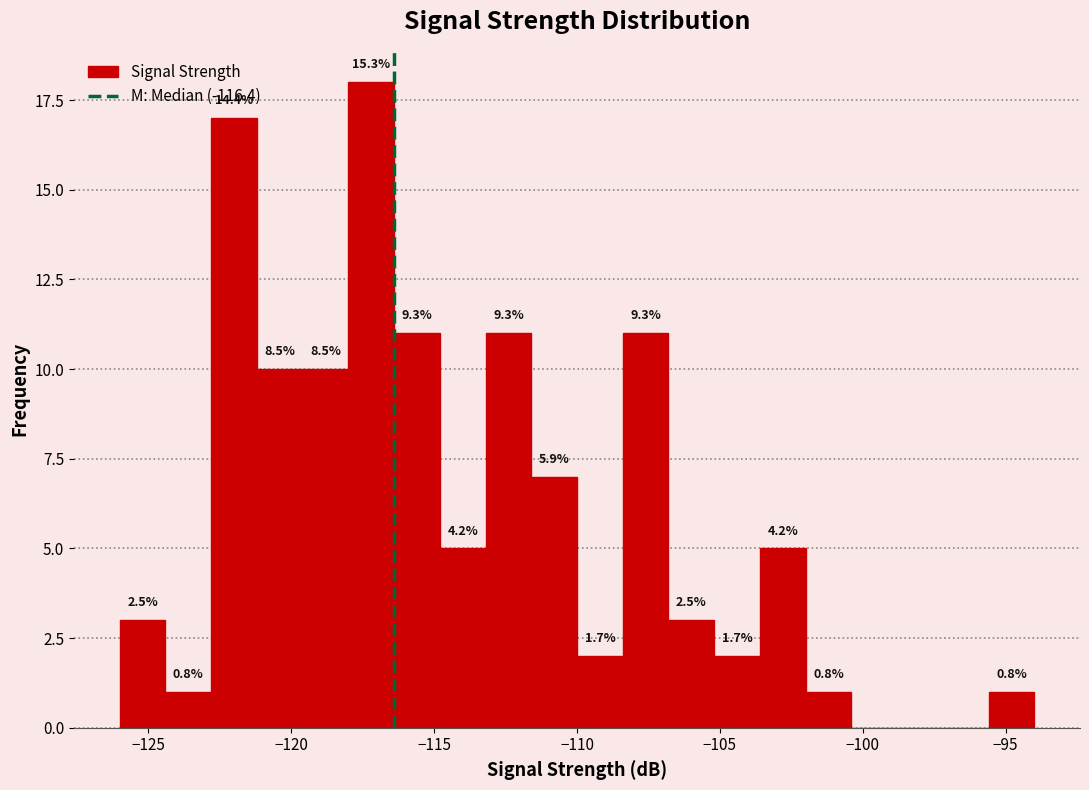

Around what value on the x-axis is the tallest bar? Give the approximate position of its centre, as read against the axis.

-117.0